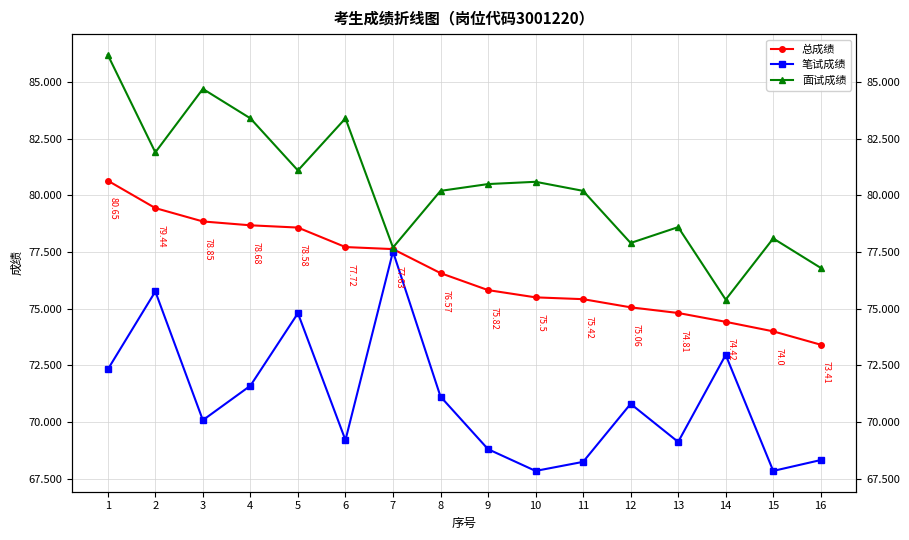

Is it true that 笔试成绩 equals 123.0 at 13?

False